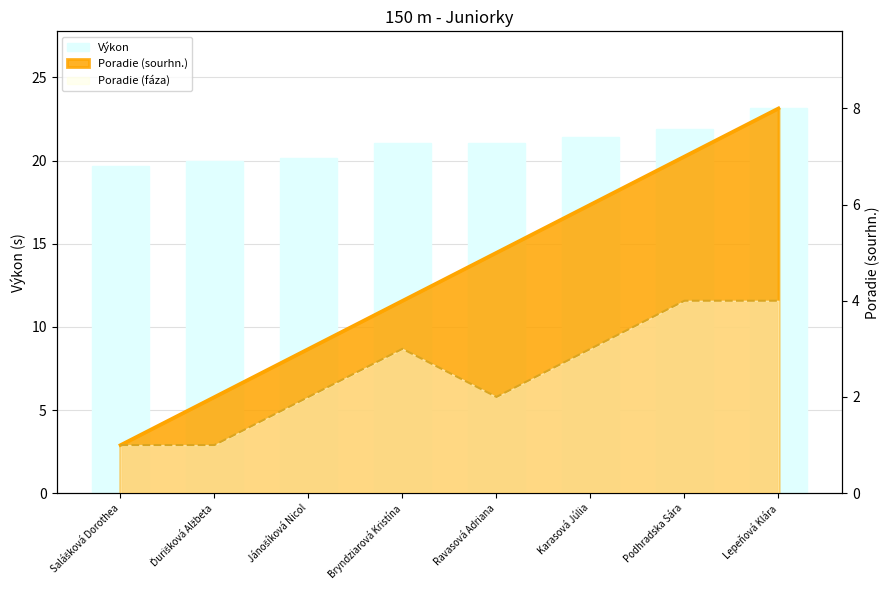

What is the average value?

21.0